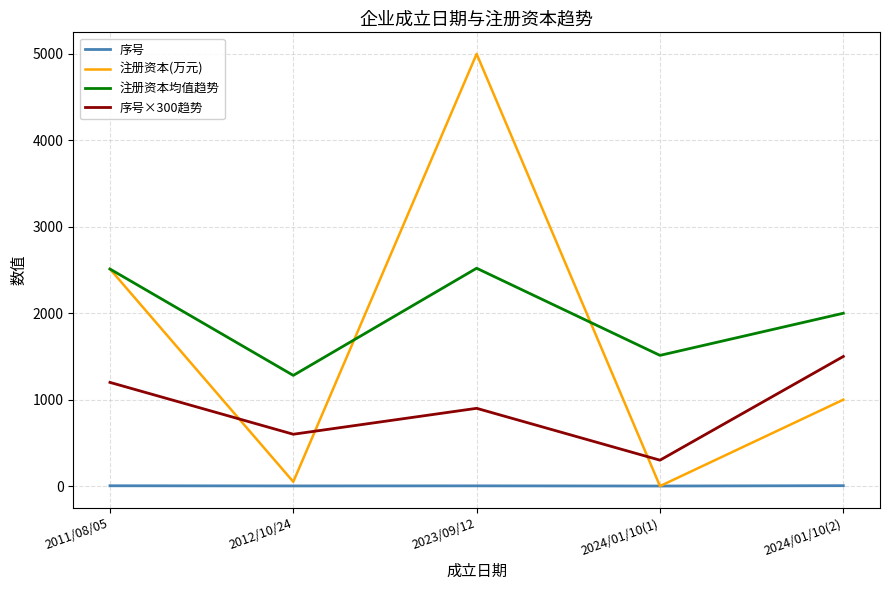

What is the average value of the 序号×300趋势 series?

900.0